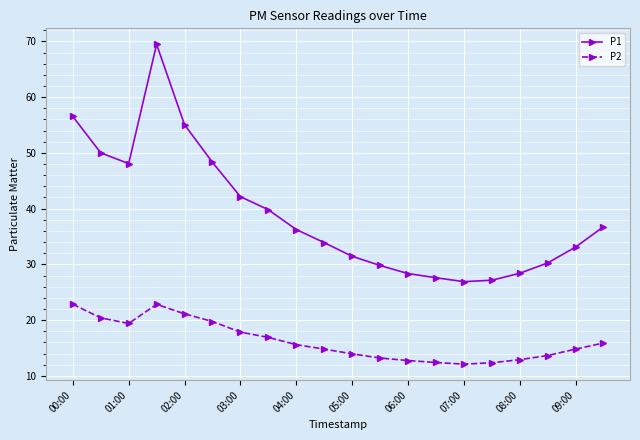

Which series has the widest spread of values?

P1